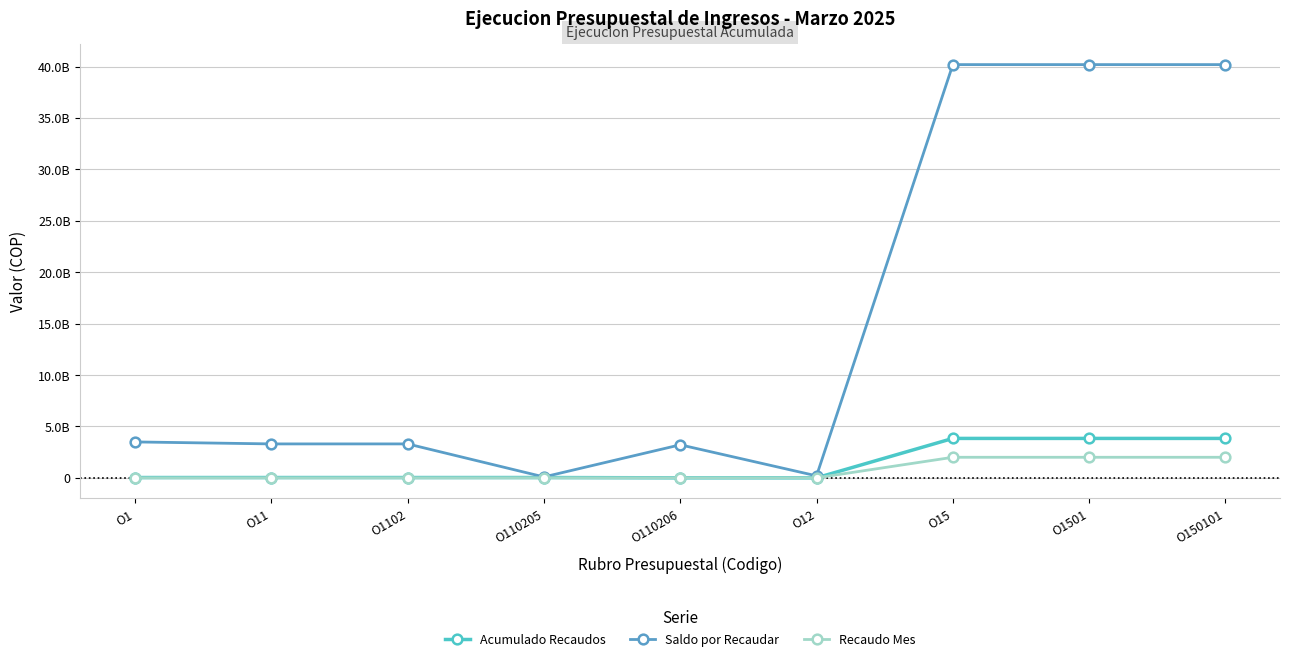

What position from the left is O110206?

5